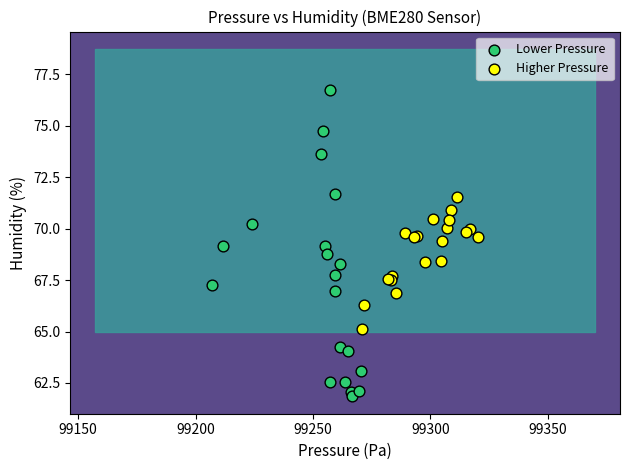

Which series reaches the minimum Y coordinate?

Lower Pressure